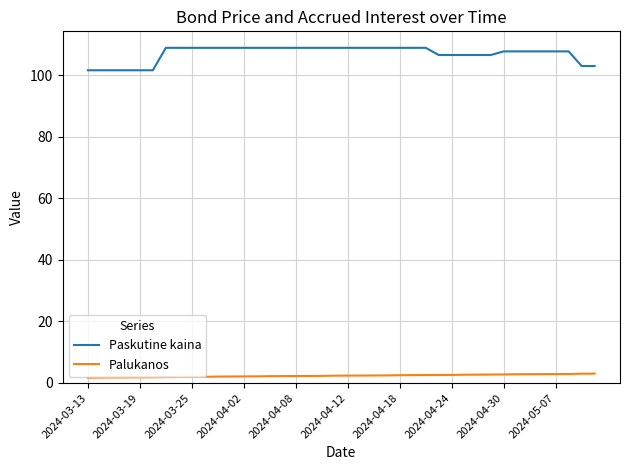

Which series has the largest range (max minus min)?

Paskutine kaina